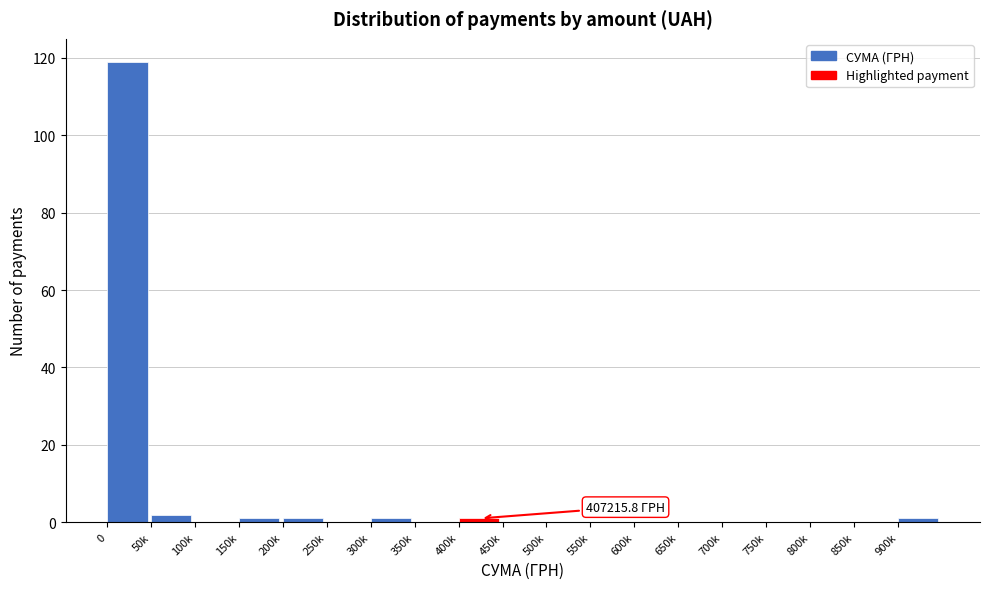

Reading right to left, list all the values displayed in this chart.

900k=1	850k=0	800k=0	750k=0	700k=0	650k=0	600k=0	550k=0	500k=0	450k=0	400k=1	350k=0	300k=1	250k=0	200k=1	150k=1	100k=0	50k=2	0=119